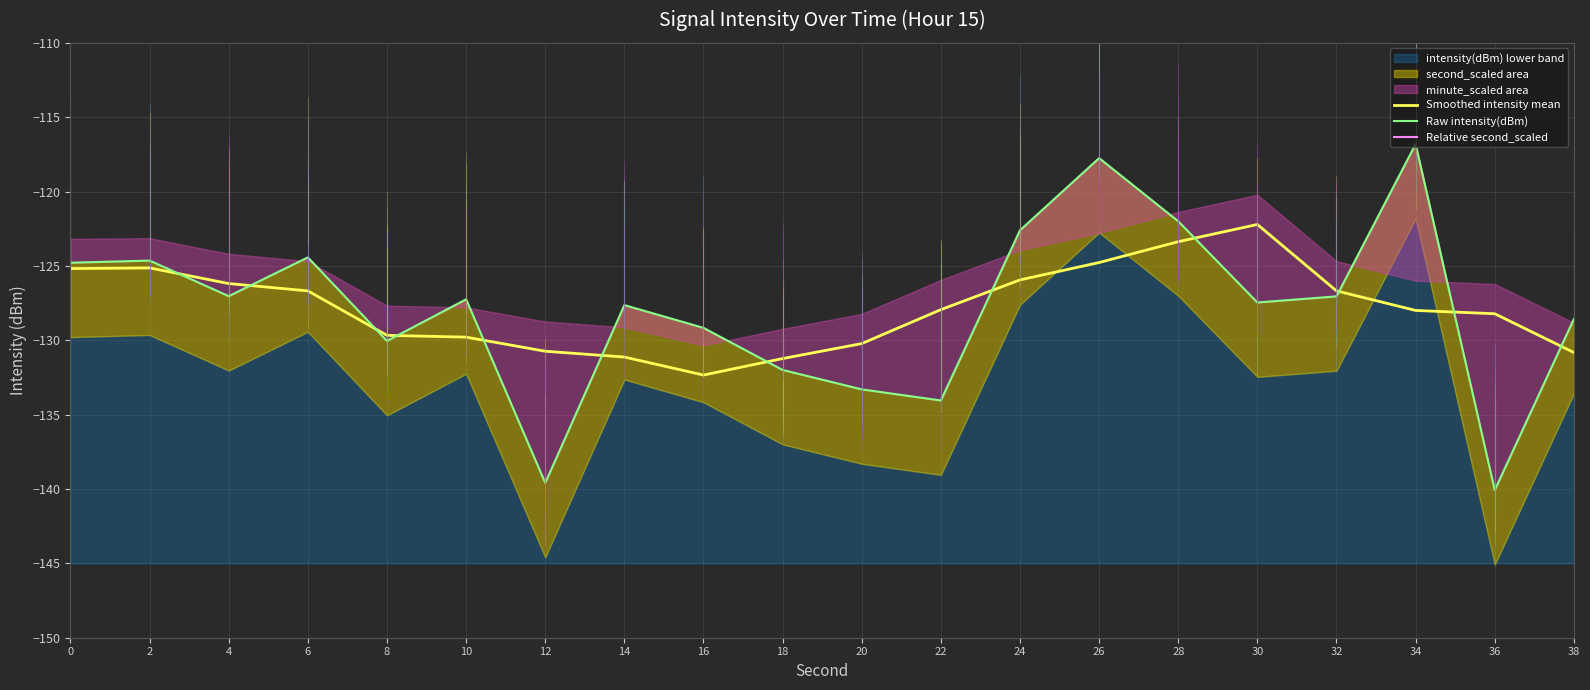

At 16, list the series in order from largest to smallest.

Raw intensity(dBm), Smoothed intensity mean, Relative second_scaled